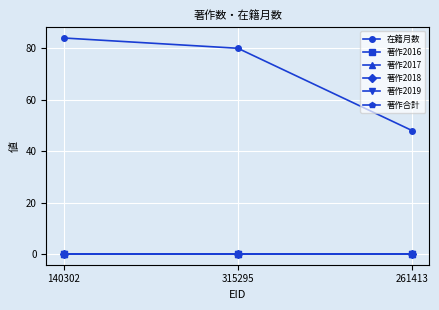

Does the chart have visible grid lines?

Yes